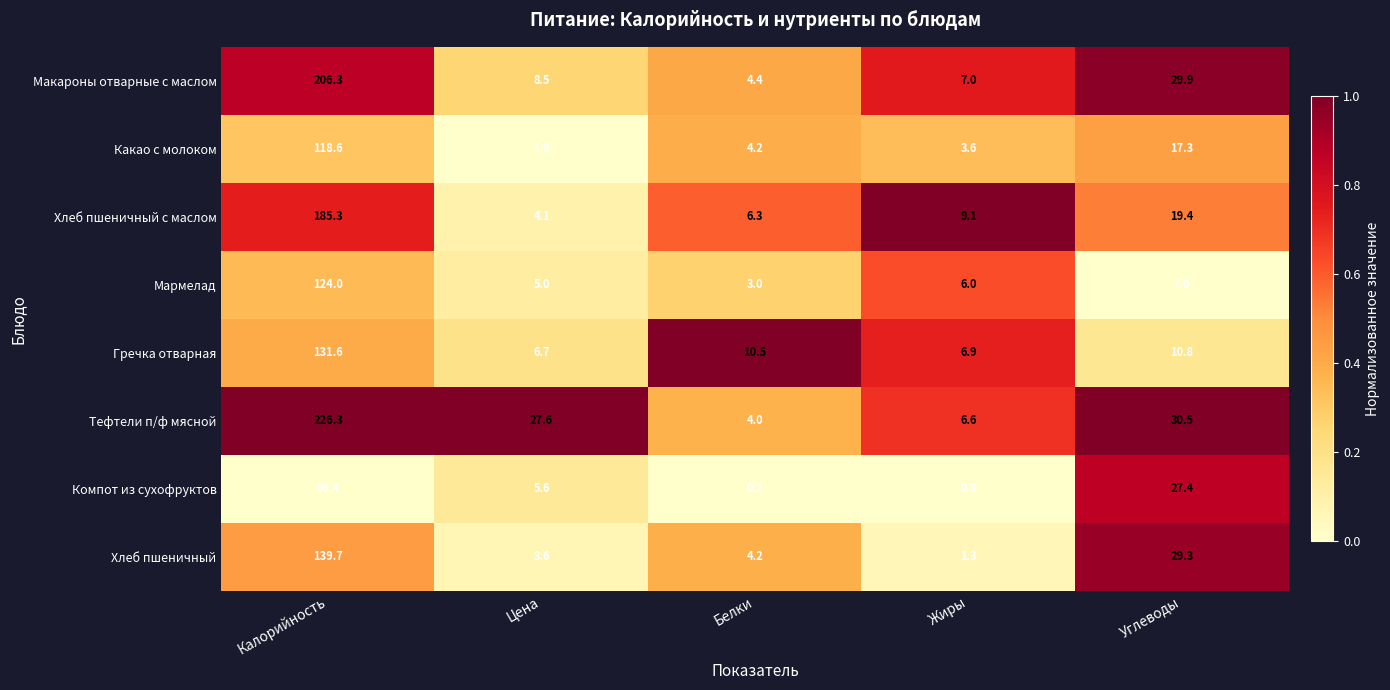

Is it true that Макароны отварные с маслом equals 7.3 at Белки?

False